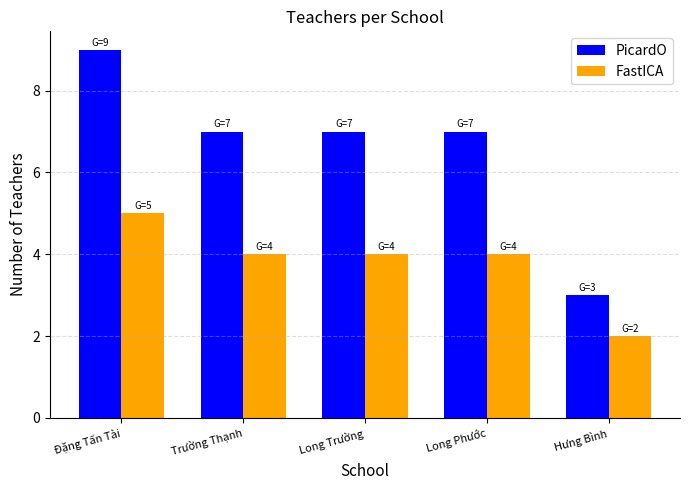

True or false: PicardO has a value of 12 at Đặng Tấn Tài.

False